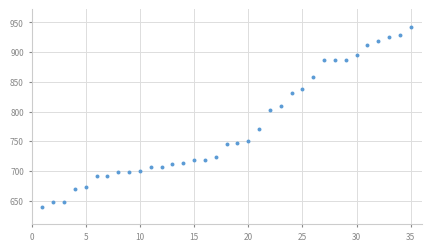

What Y value in the scatter plot is closest to 791?

802